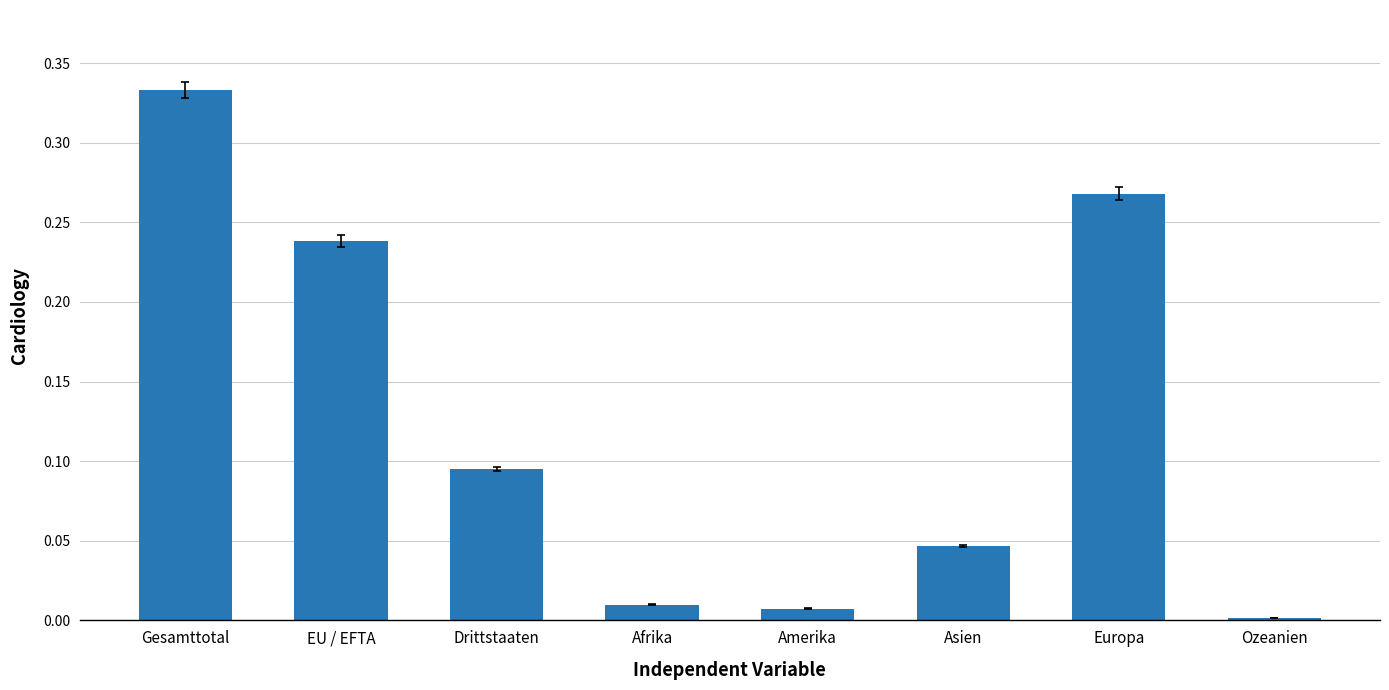

What is the label of the 1st bar from the right?

Ozeanien